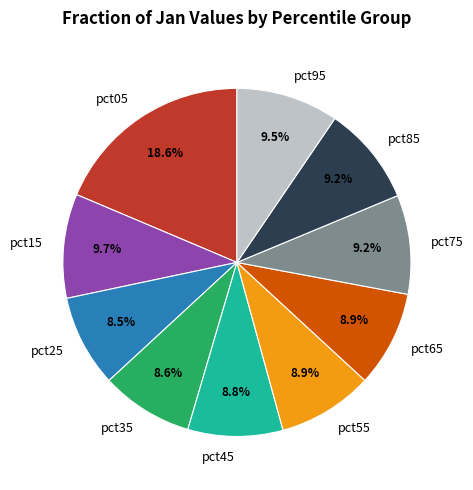

What is the ratio of the value at pct95 to the value at pct45?

1.1